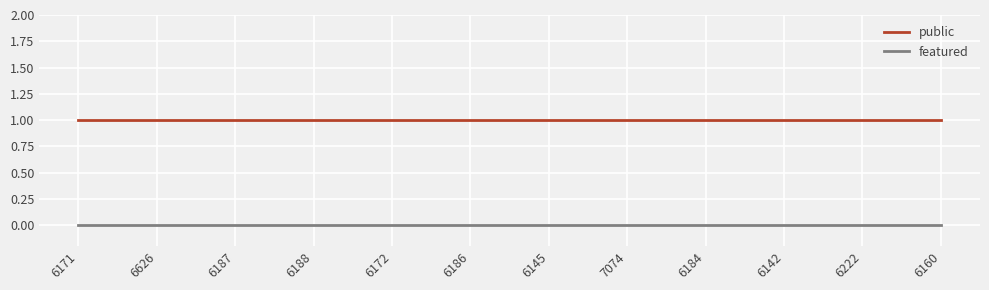

List the series in order of their peak value, lowest first.

featured, public